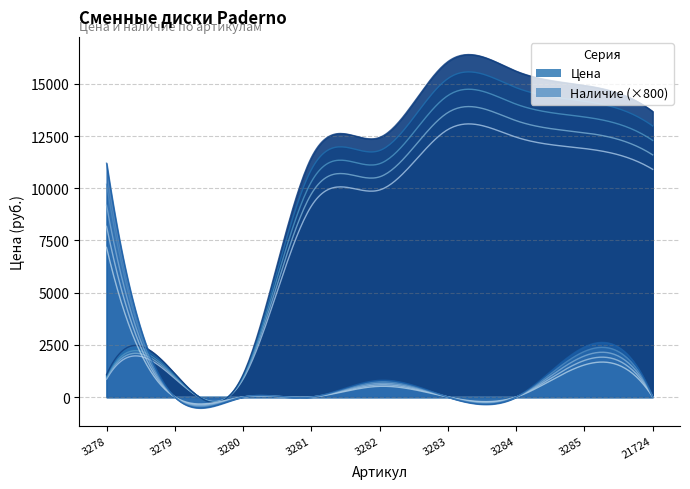

The Цена series shows 23503 at 3285. True or false?

False